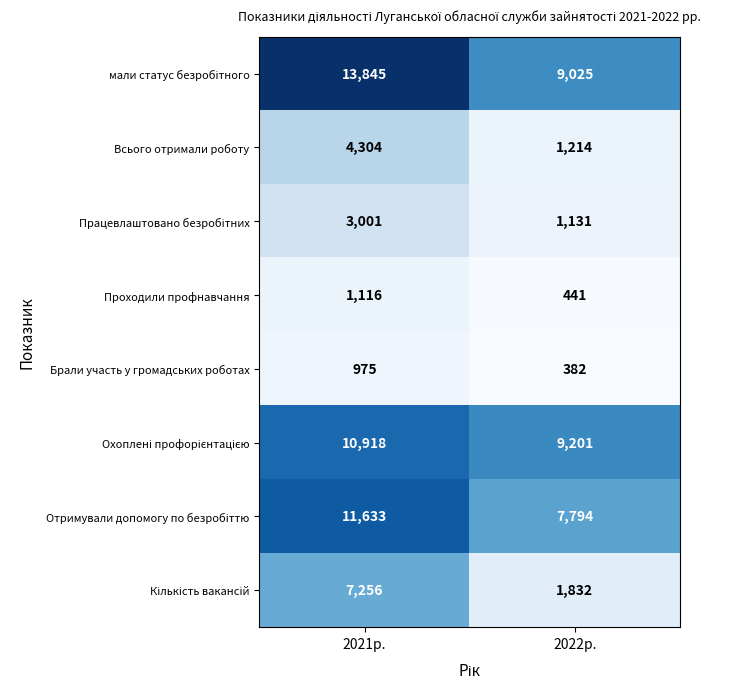

What is the difference between the maximum and minimum values in the Всього отримали роботу series?

3090